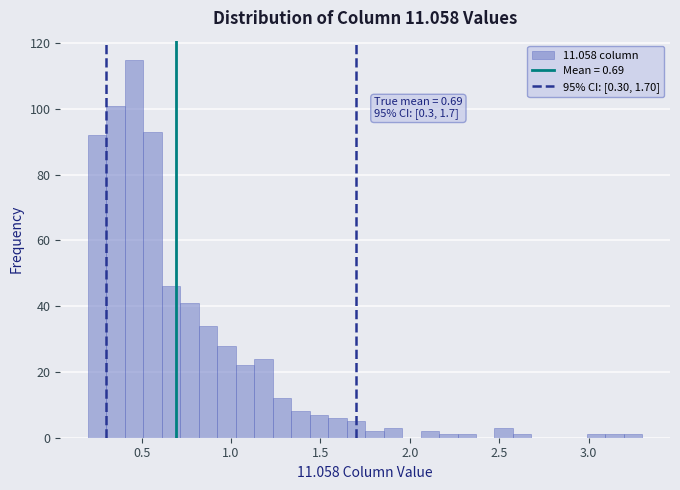

Around what value on the x-axis is the tallest bar? Give the approximate position of its centre, as read against the axis.

0.45